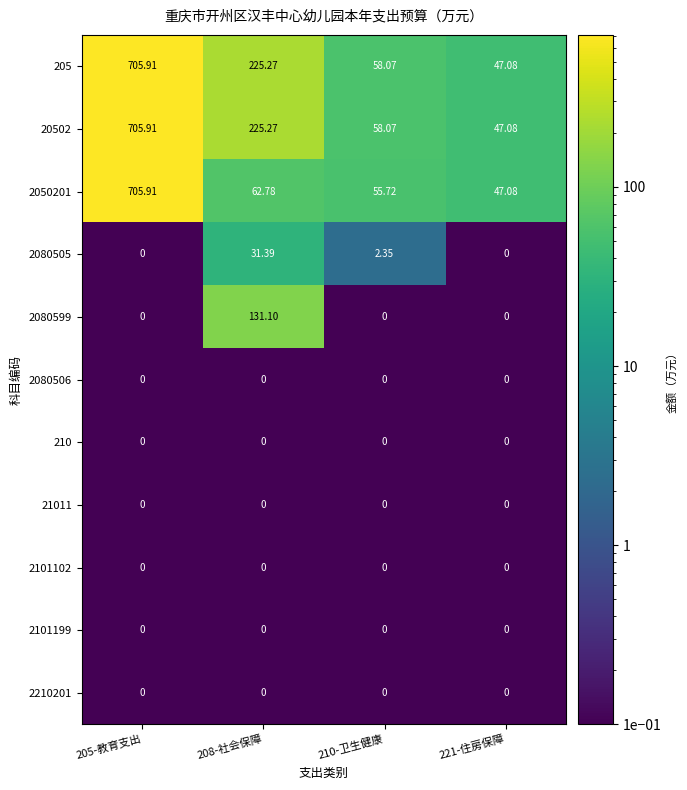

List the series in order of their peak value, highest first.

205, 20502, 2050201, 2080599, 2080505, 2080506, 210, 21011, 2101102, 2101199, 2210201